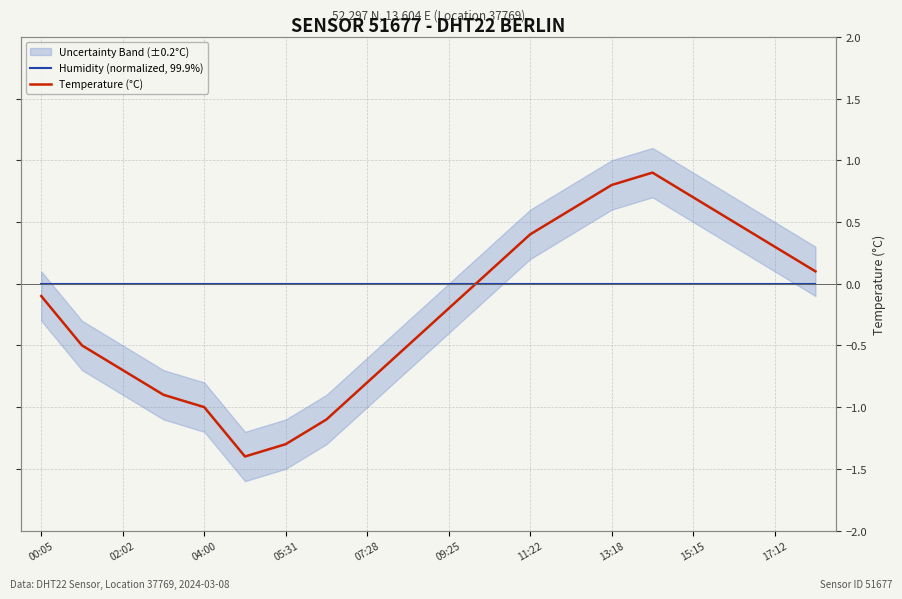

Does the chart display data point markers on the line(s)?

No